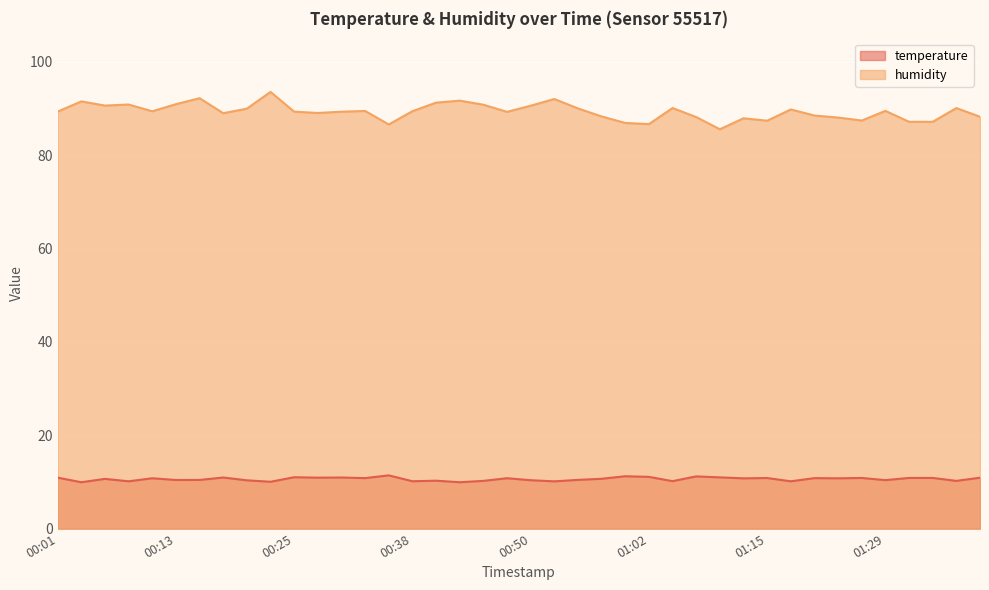

At which label is temperature closest to 10?

00:23